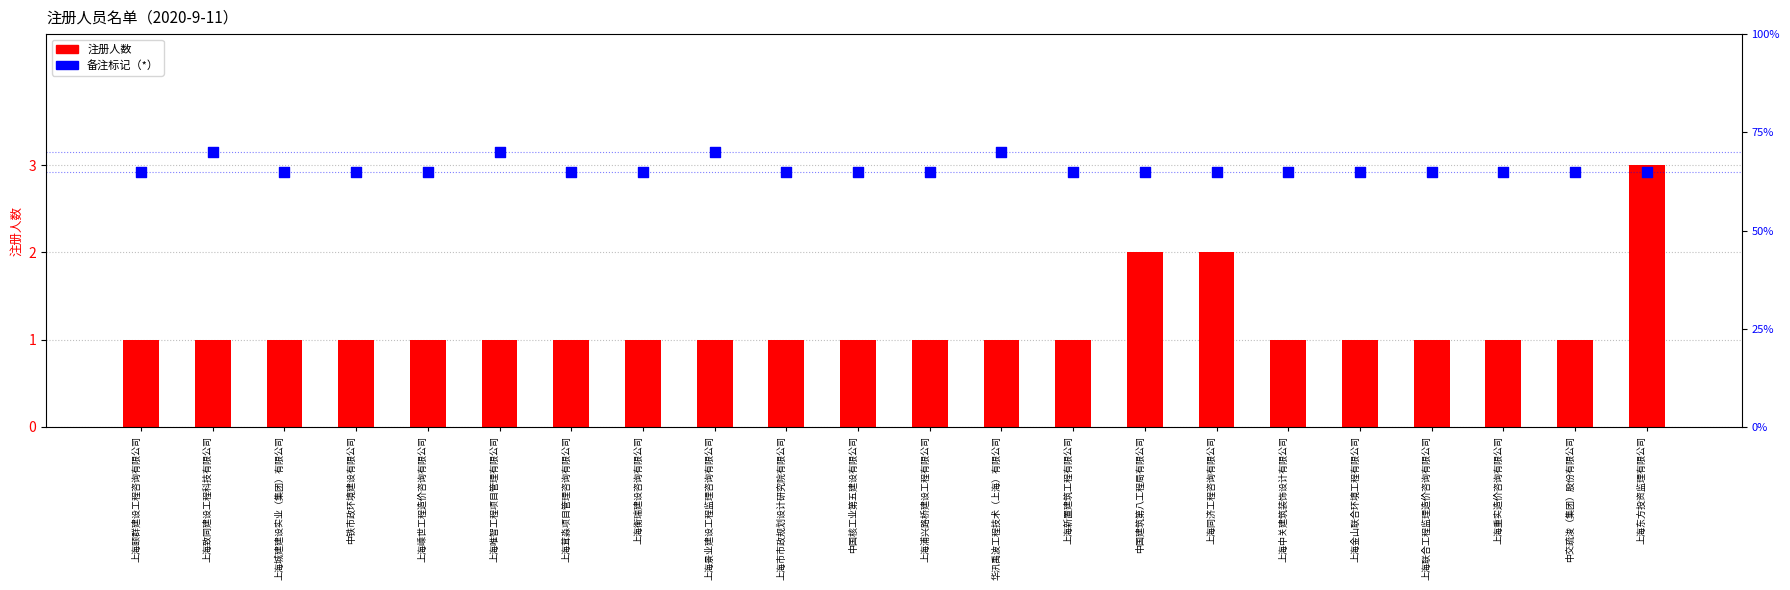

At how many categories does at least one series exceed 2?

22